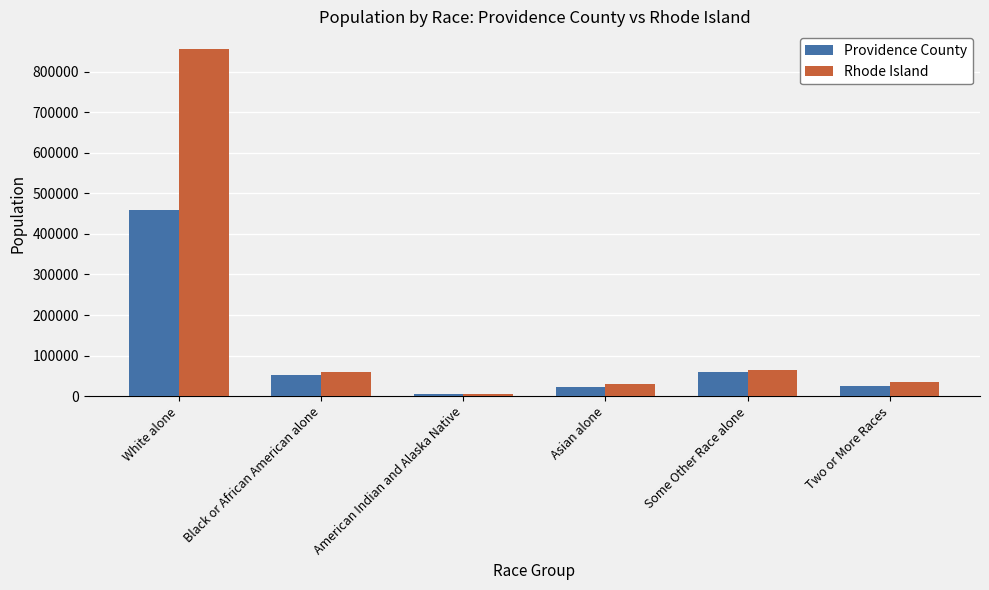

How many data points does each series have?

6